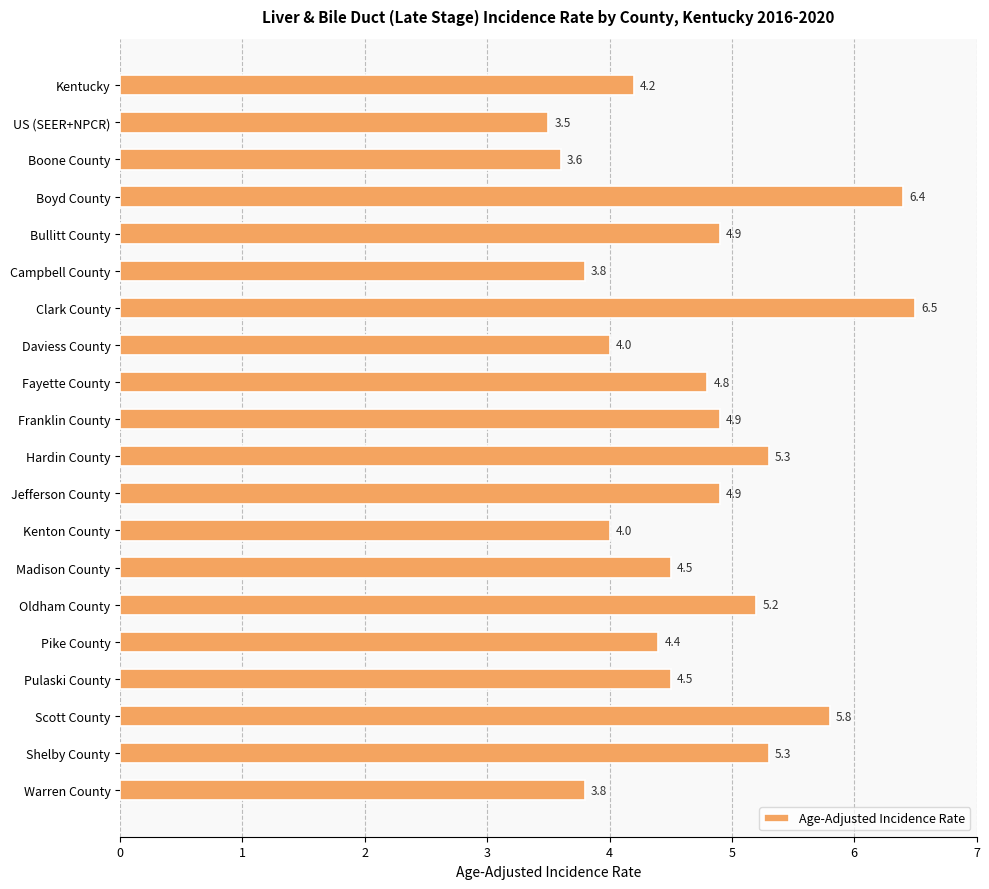

What is the change in value from Boyd County to Hardin County?

-1.1